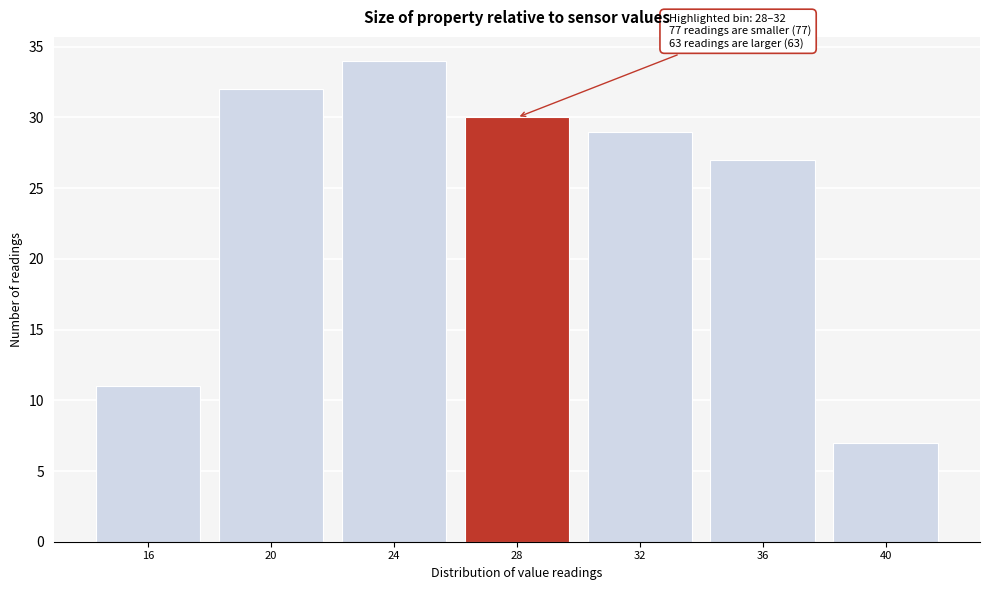

Reading right to left, list all the values displayed in this chart.

7	27	29	30	34	32	11